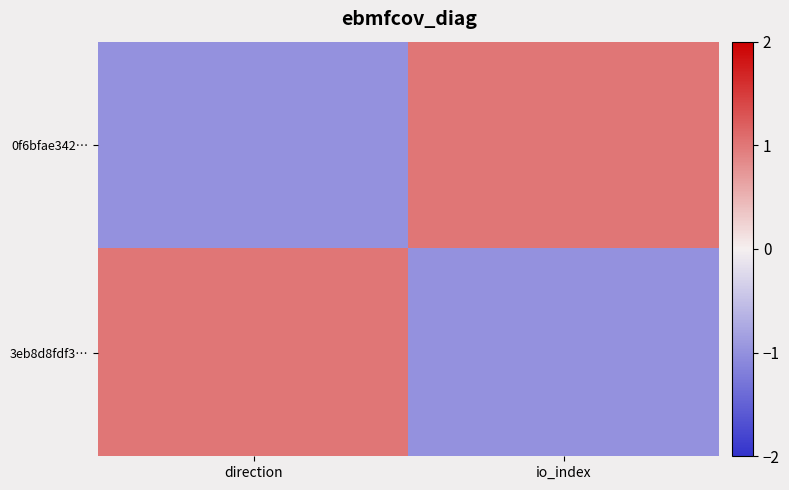

Reading left to right, list all the values displayed in this chart.

0f6bfae342…: direction=-1	io_index=1
3eb8d8fdf3…: direction=1	io_index=-1